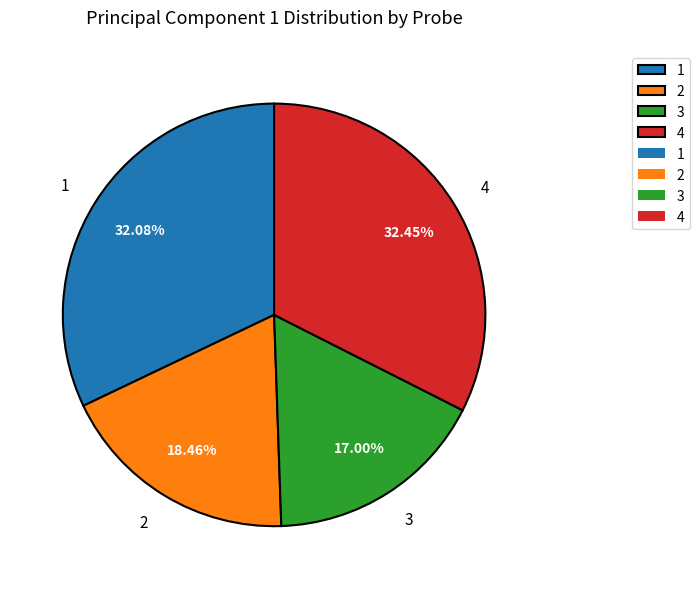

What percentage is the 2 slice, to the nearest percent?

18%